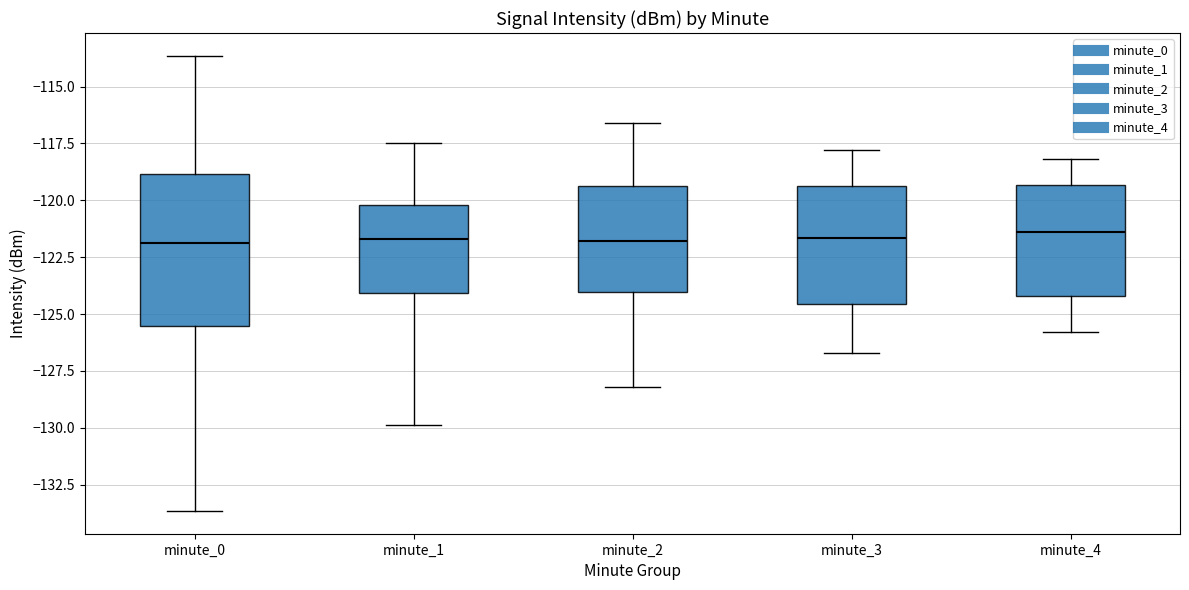

Where does the lower whisker of the box for minute_4 end on the y-axis? The values are not printed on the chart, so give them approximately, as read against the axis.

-126.0